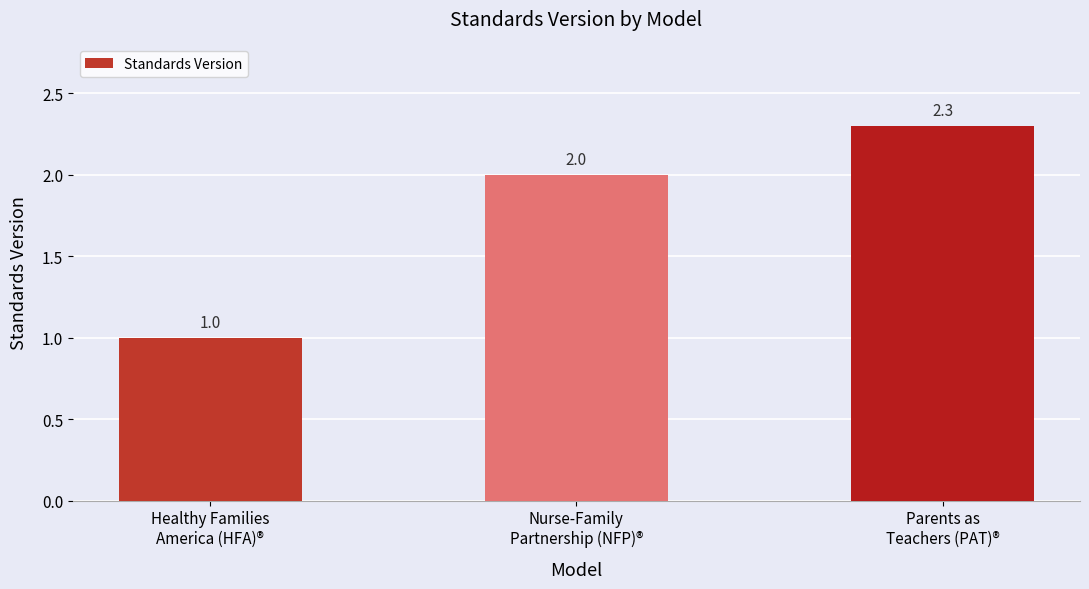

What is the sum of the values at Healthy Families
America (HFA)® and Nurse-Family
Partnership (NFP)®?

3.0